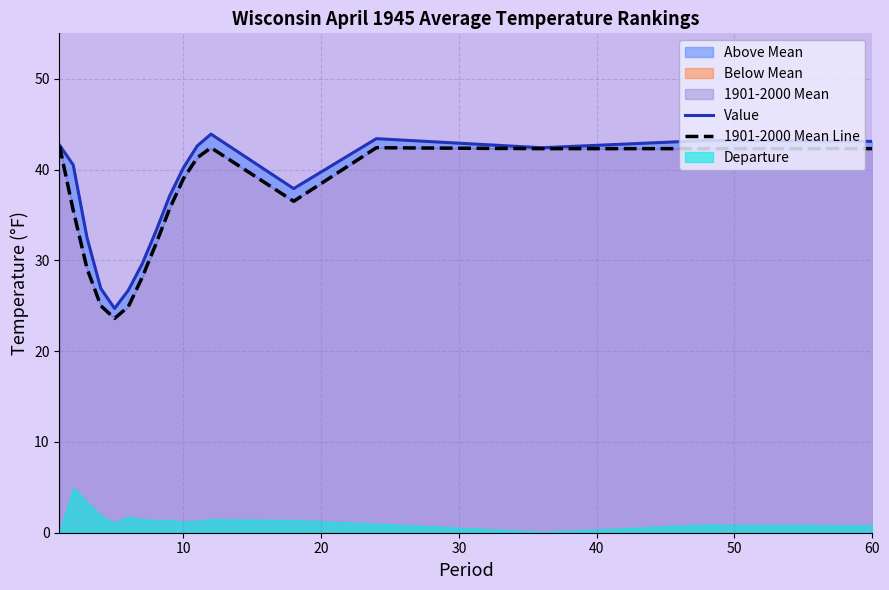

How many data points in Value are less than 40?

8